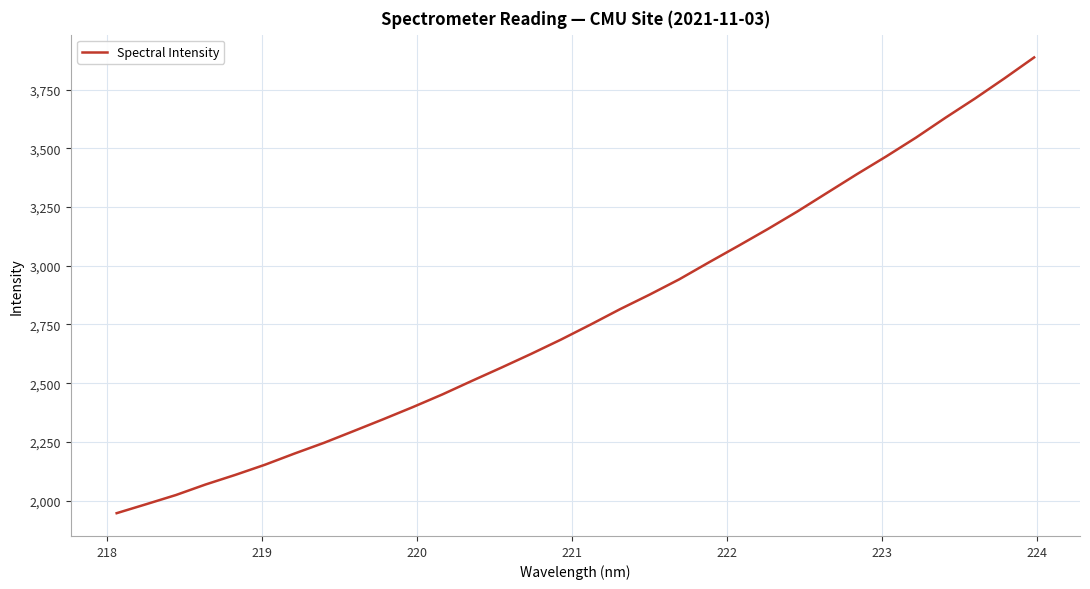

What is the greatest value displayed?

3886.6